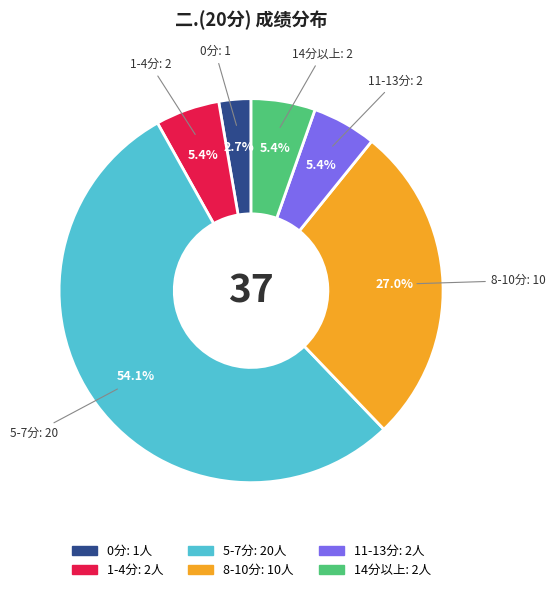

Is there any slice that represents more than half of the pie?

Yes